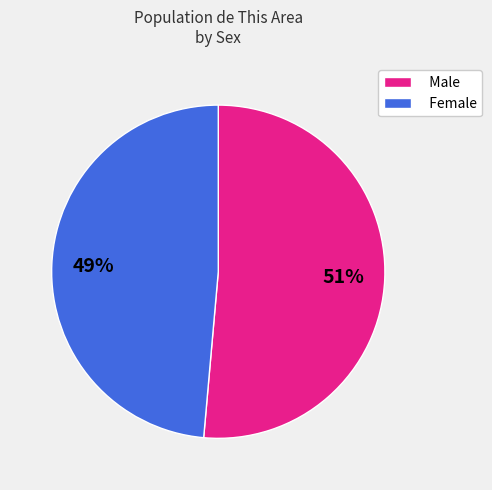

Do Male and Female together represent more than half of the pie?

Yes